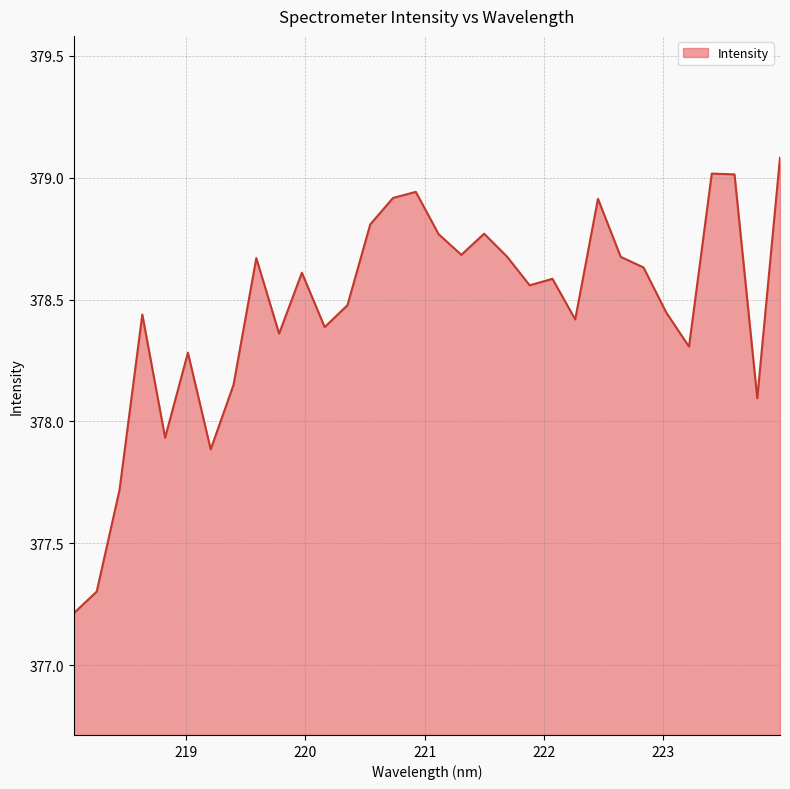

How many lines are shown in the chart?

1